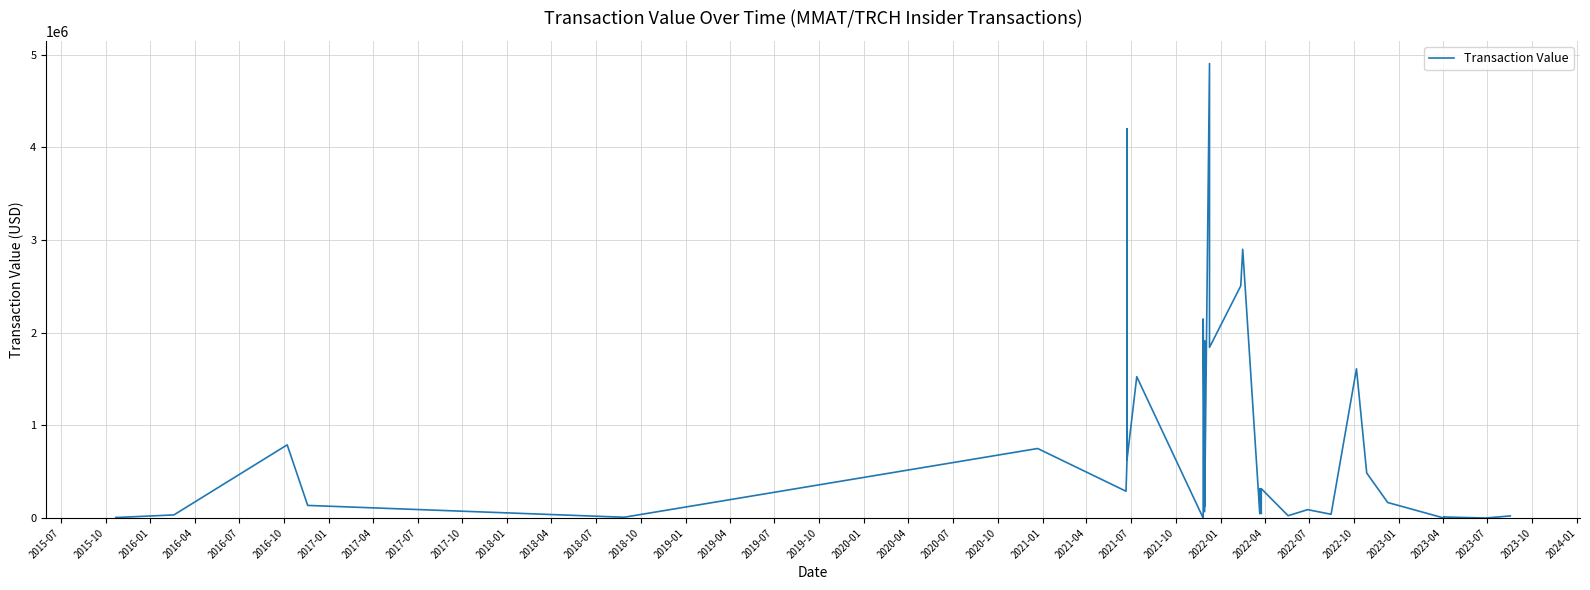

How many data points are less than 127288?

20